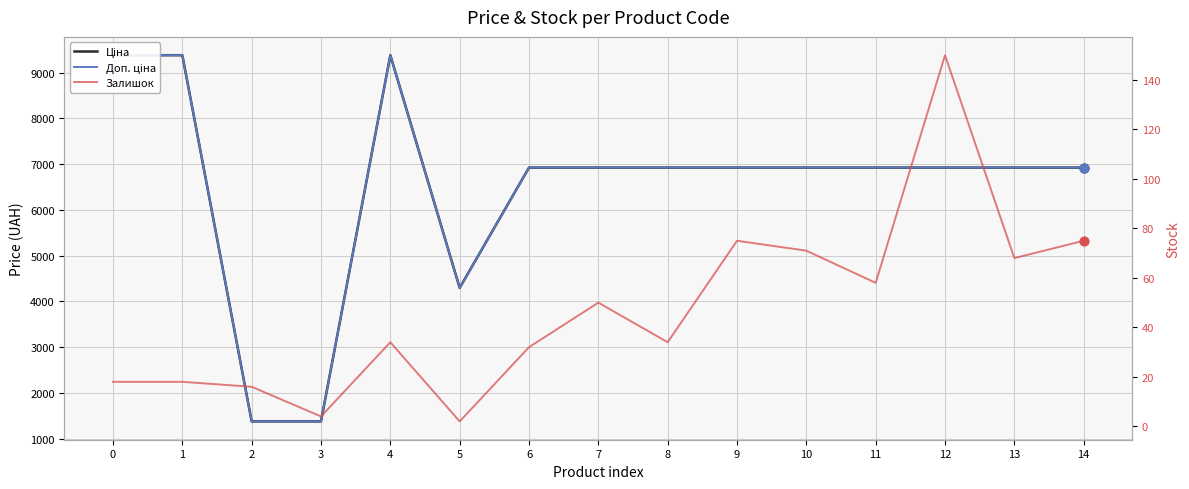

Is the value of Доп. ціна at 9 greater than the value of Залишок at 13?

Yes